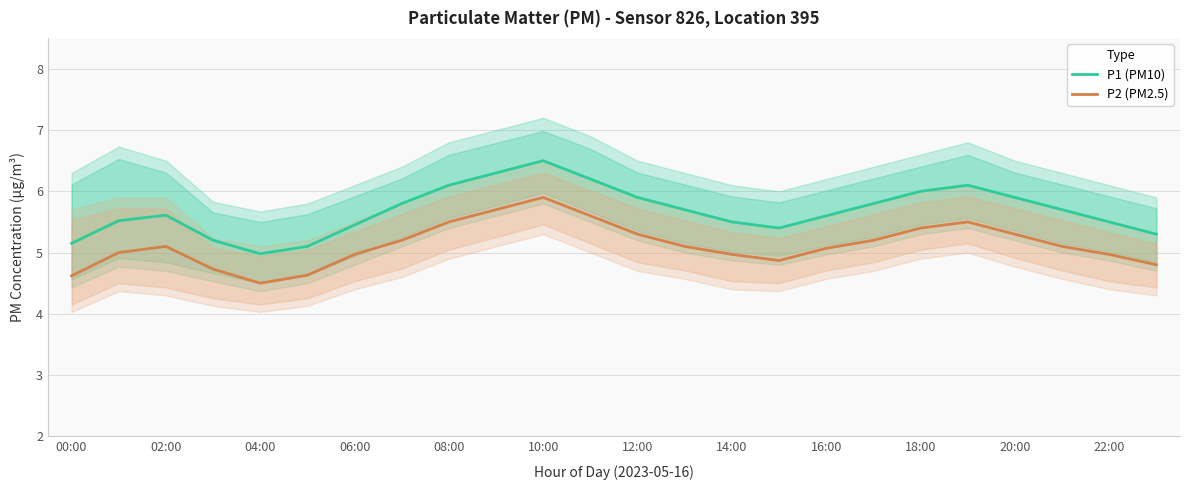

How many data points in P1 (PM10) are less than 5?

1